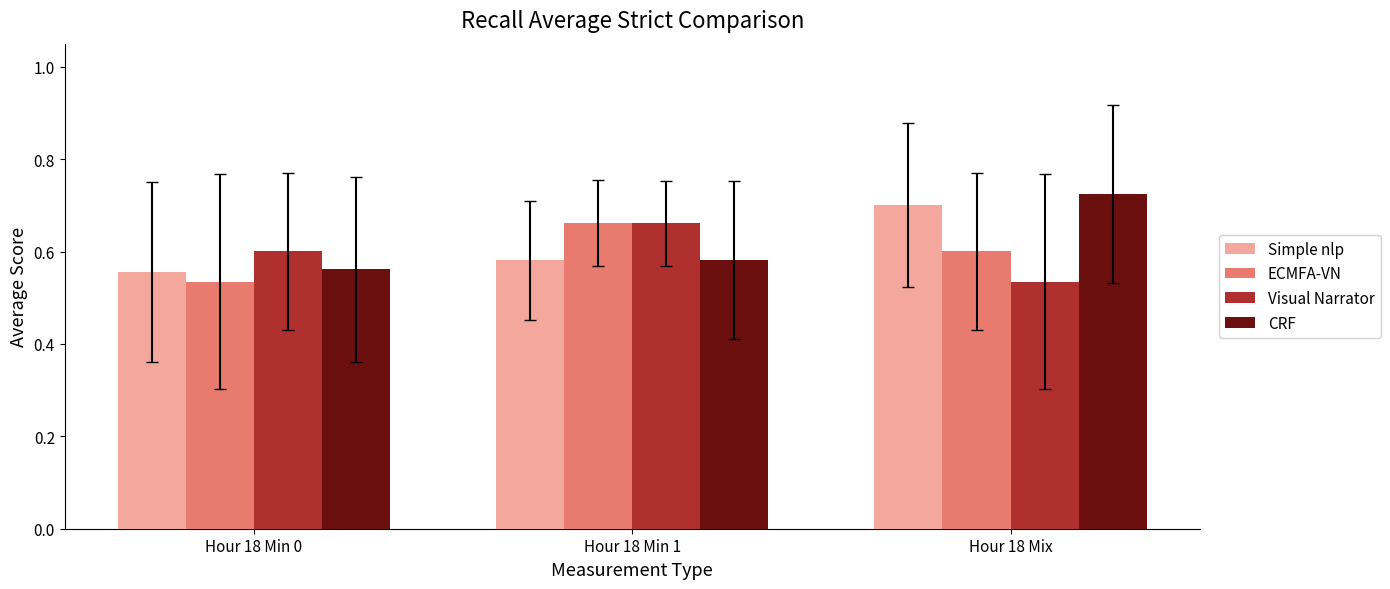

How many ECMFA-VN values are between 0 and 1?

3